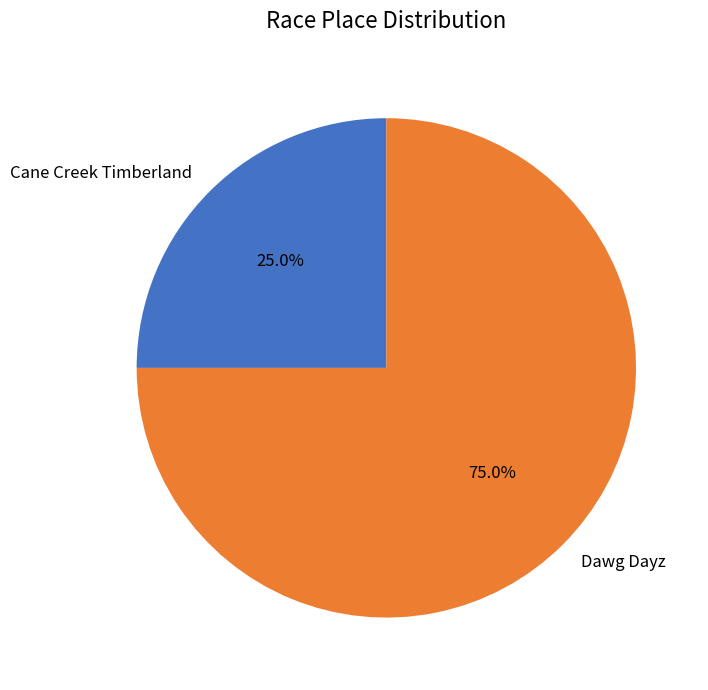

True or false: Dawg Dayz accounts for 86% of the total.

False